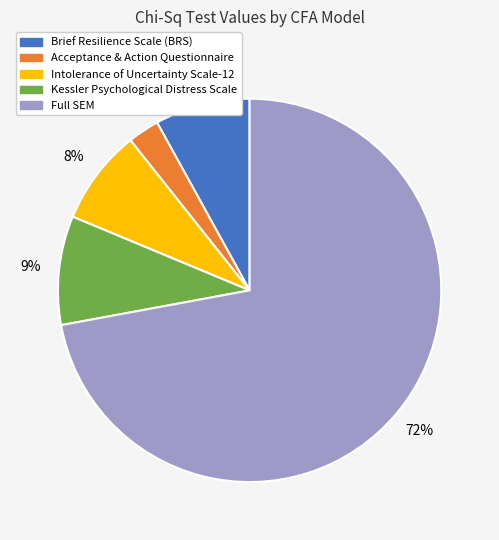

To the nearest percent, what is the average slice percentage?

20%